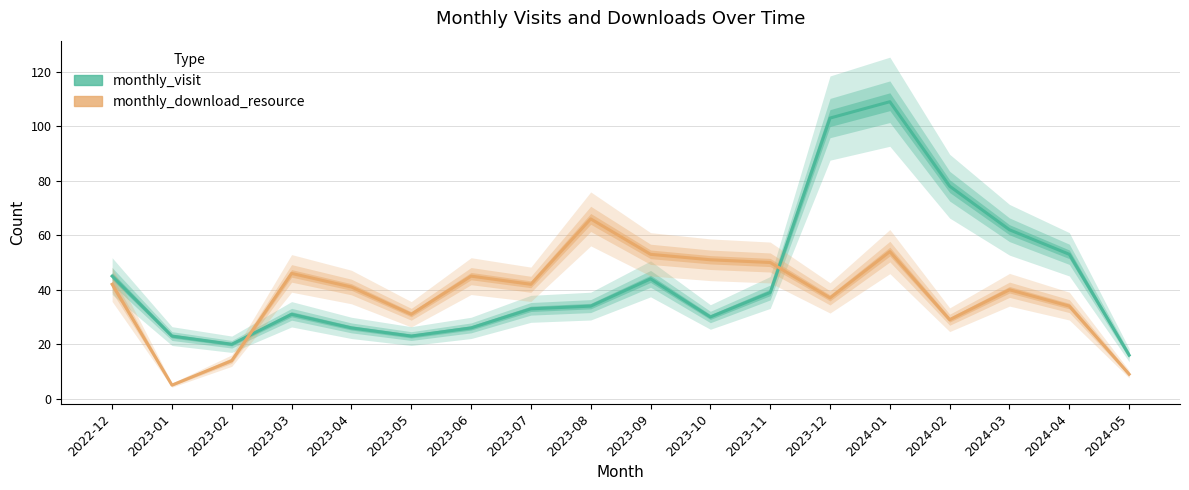

Which has a higher value, 2024-05 or 2024-01?

2024-01